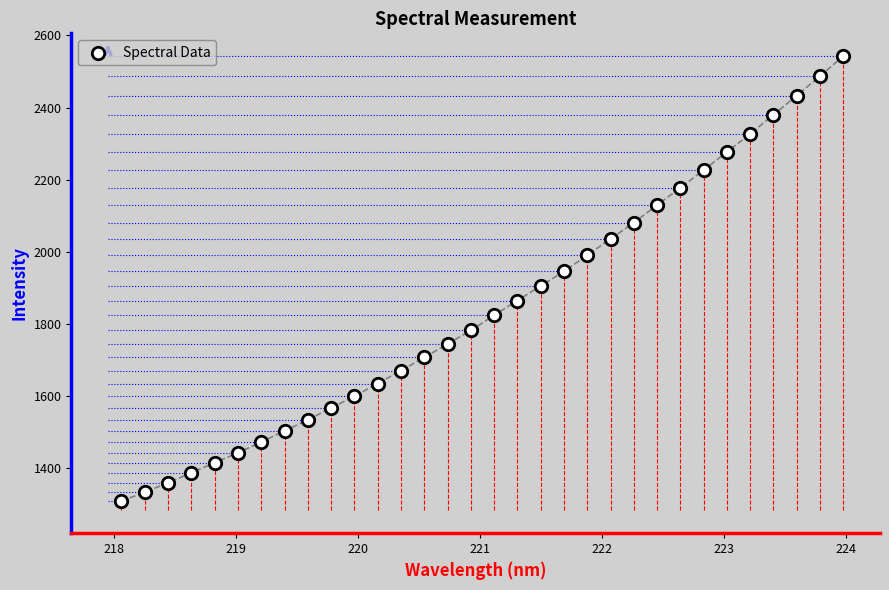

What is the range of Y values (max minus min)?

1234.0